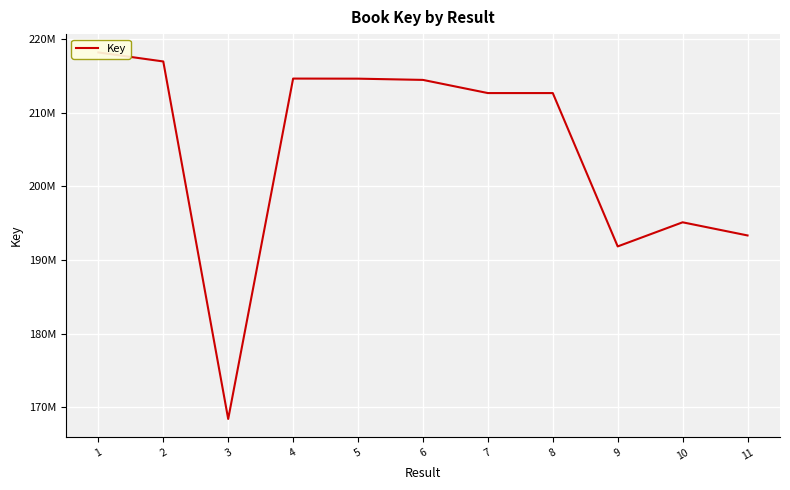

Rank the categories by value from lowest to highest.

3, 9, 11, 10, 8, 7, 6, 5, 4, 2, 1